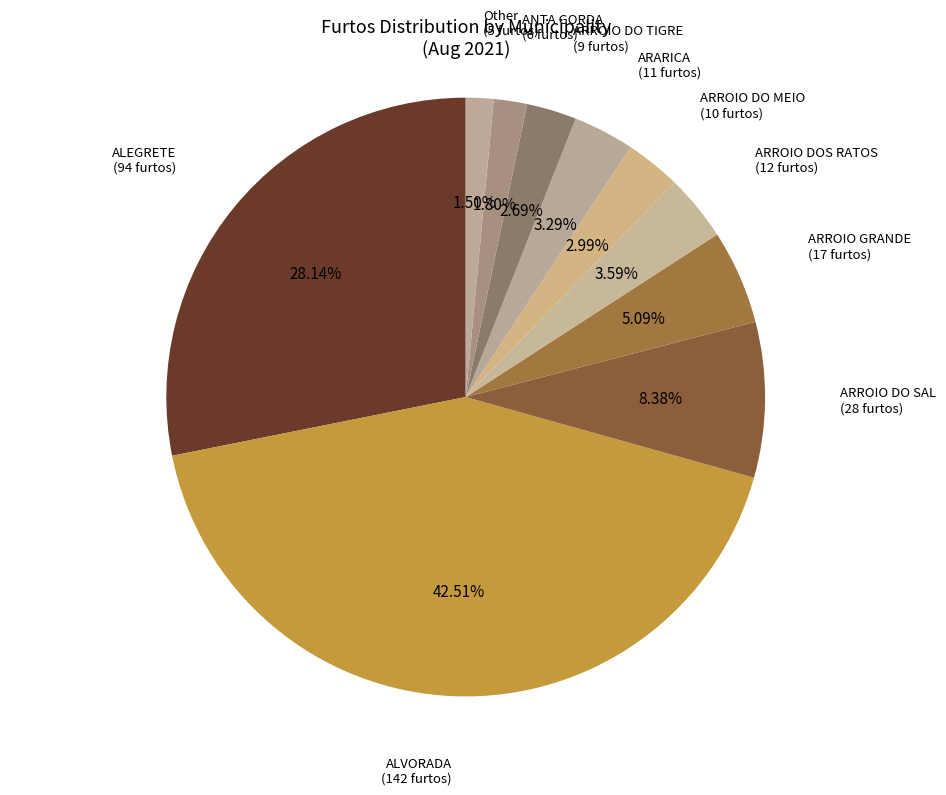

How many segments does this pie chart have?

10